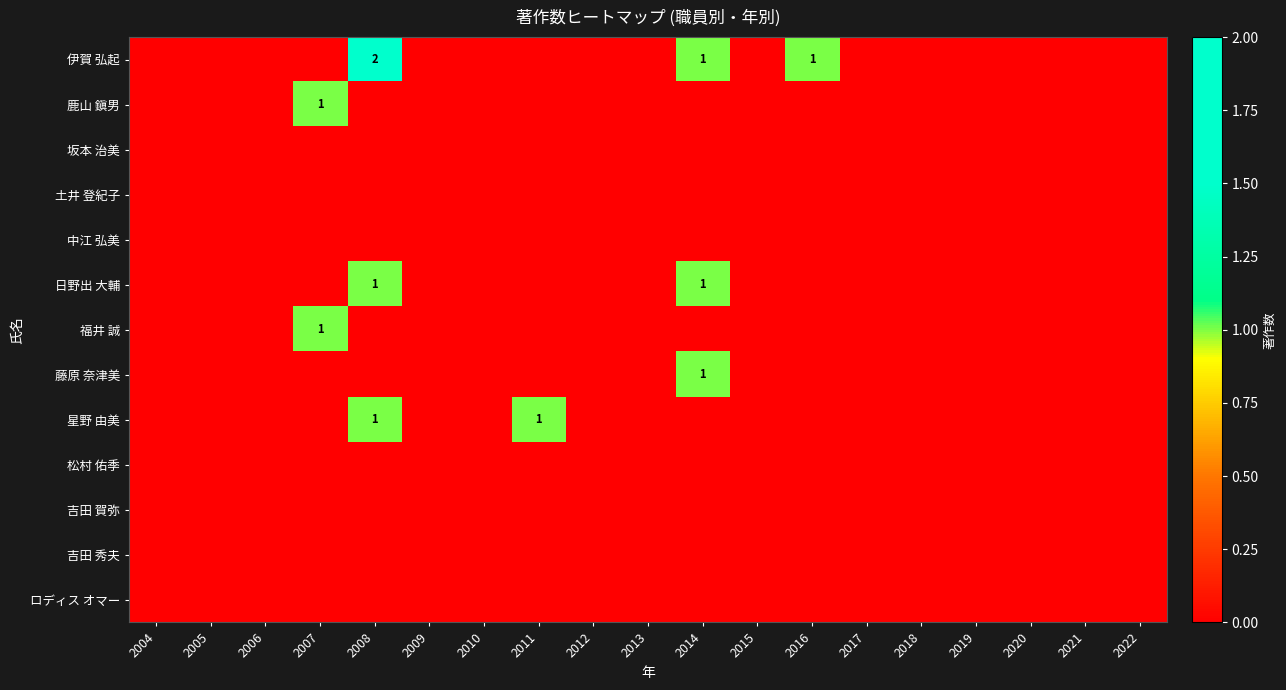

Rank the series by their maximum value, from lowest to highest.

坂本 治美, 土井 登紀子, 中江 弘美, 松村 佑季, 吉田 賀弥, 吉田 秀夫, ロディス オマー, 鹿山 鎭男, 日野出 大輔, 福井 誠, 藤原 奈津美, 星野 由美, 伊賀 弘起